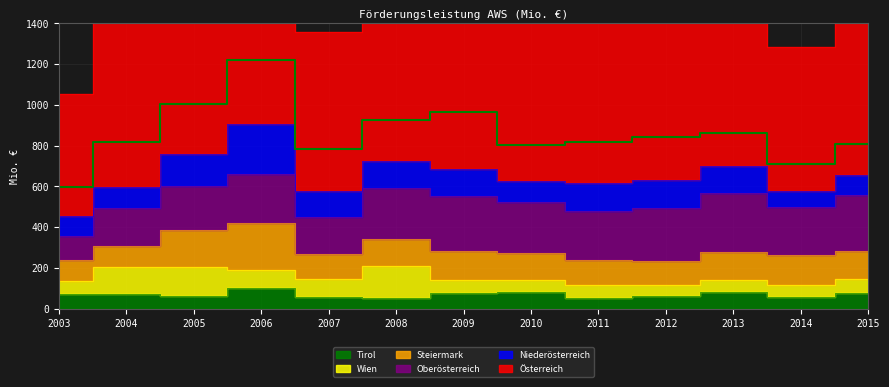

True or false: Steiermark and Österreich intersect in this chart.

False